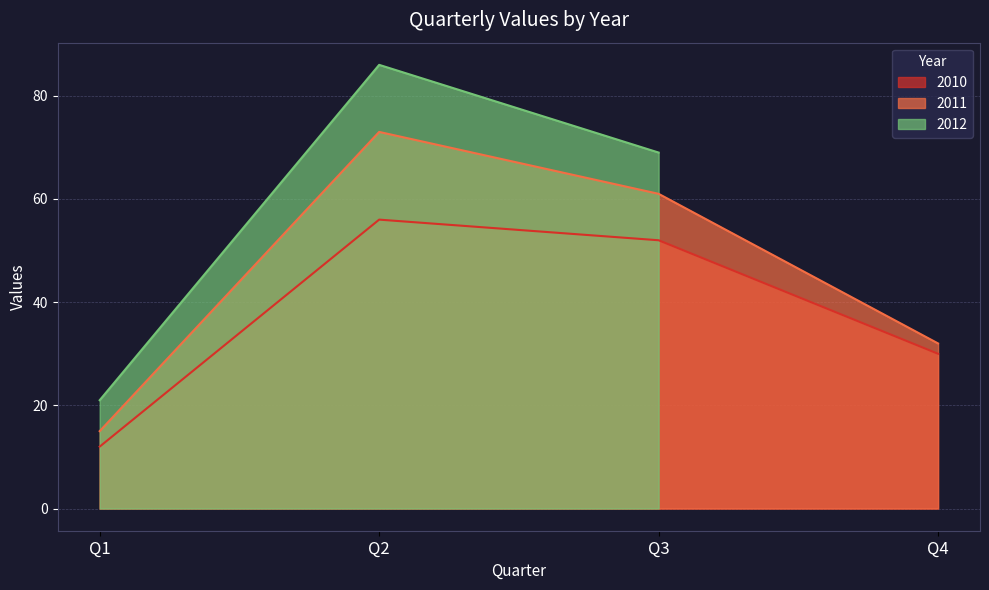

Rank the categories by 2011 value from lowest to highest.

Q1, Q4, Q3, Q2